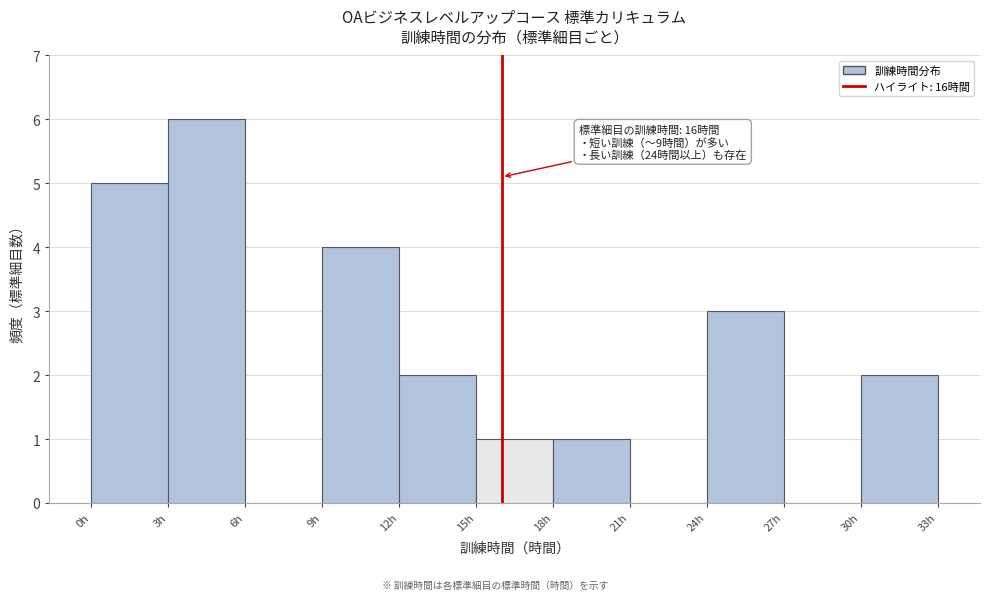

Over which range of the x-axis is the bar tallest?

3 to 6